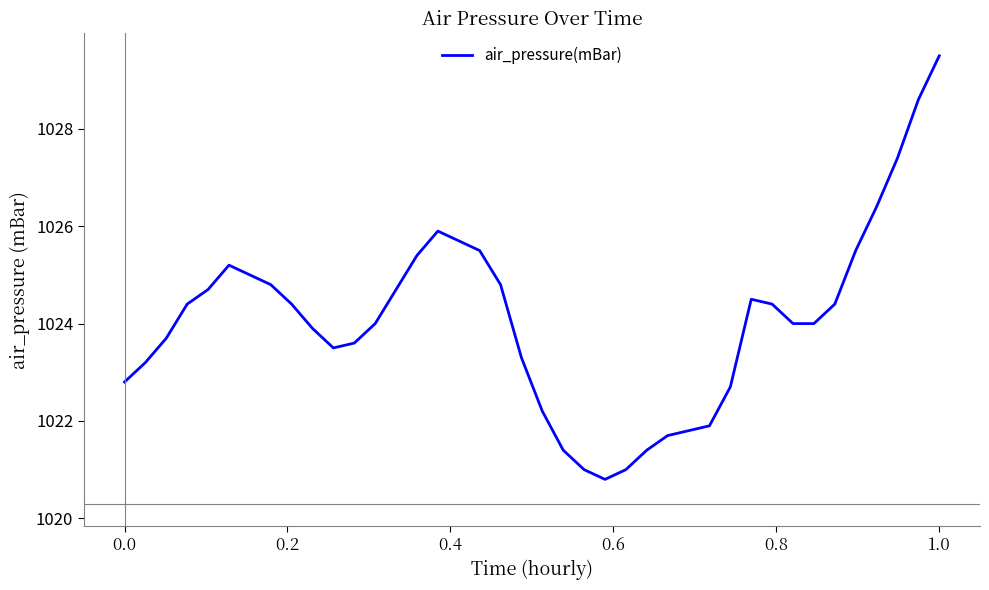

What is the difference between the maximum and minimum values?

8.7